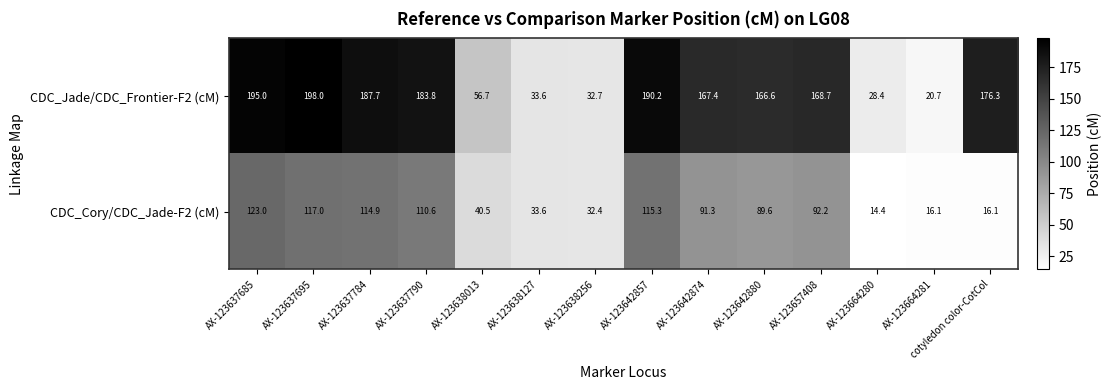

Between AX-123657408 and AX-123664281, which series saw the biggest shift?

CDC_Jade/CDC_Frontier-F2 (cM)